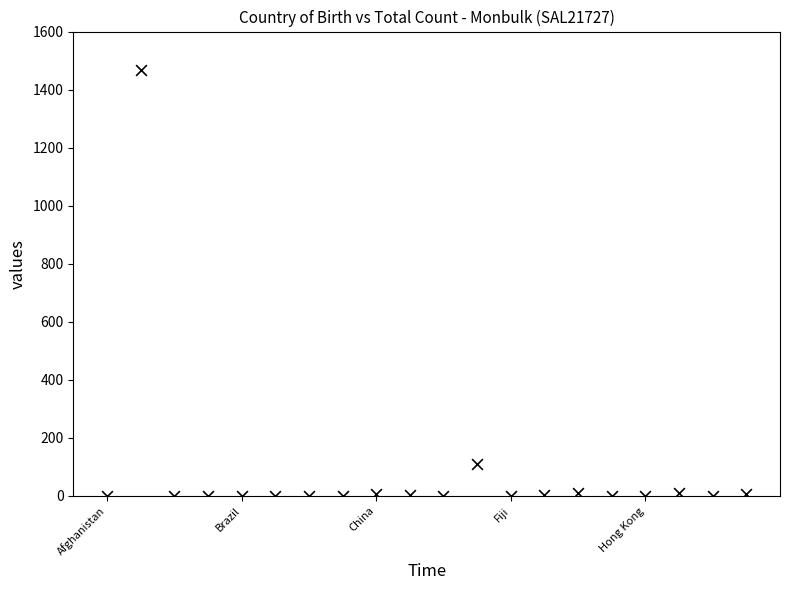

What Y value in the scatter plot is closest to 734?

110